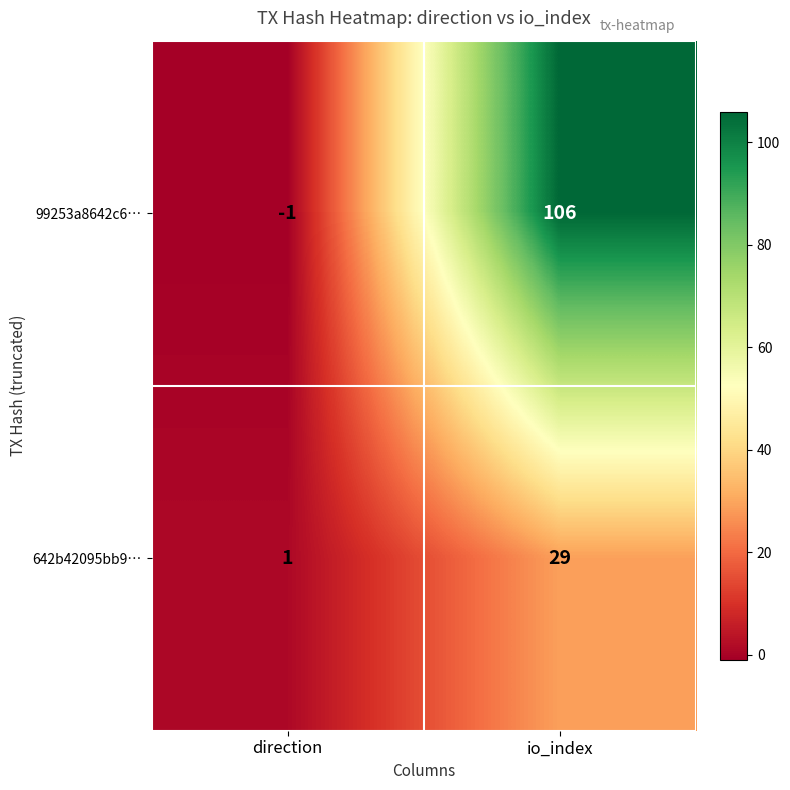

At direction, list the series in order from largest to smallest.

642b42095bb9…, 99253a8642c6…